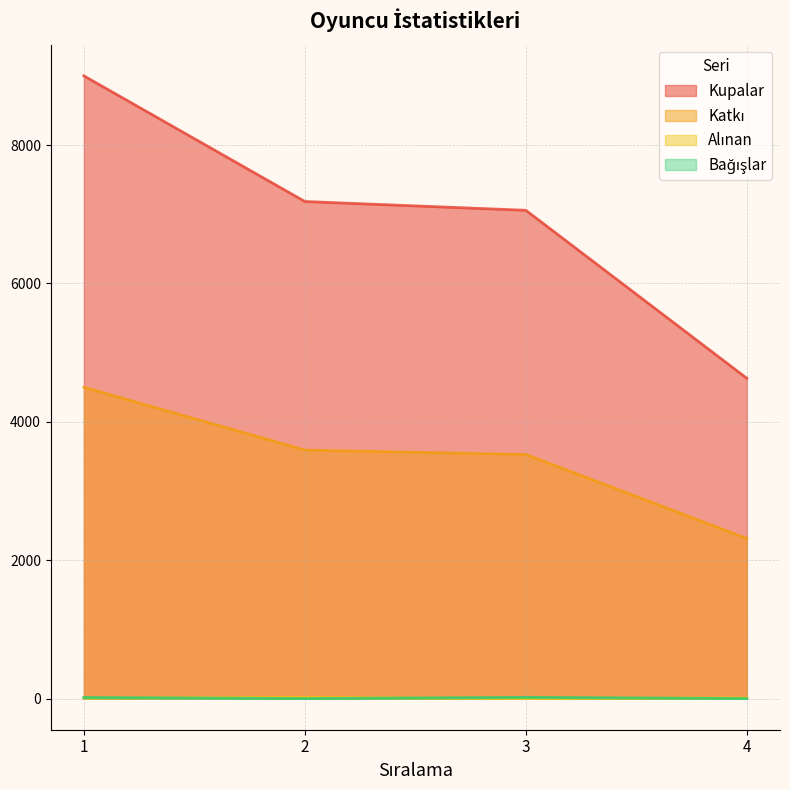

What is the value of the Bağışlar point at the 1st from the left?

16